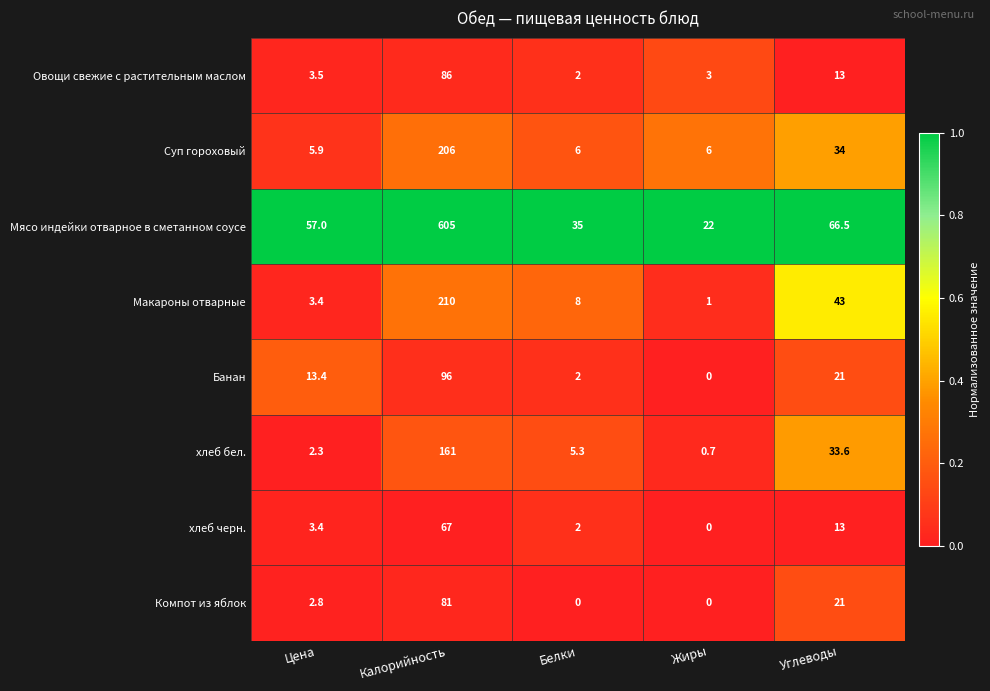

Between Калорийность and Белки, which series saw the biggest shift?

Мясо индейки отварное в сметанном соусе